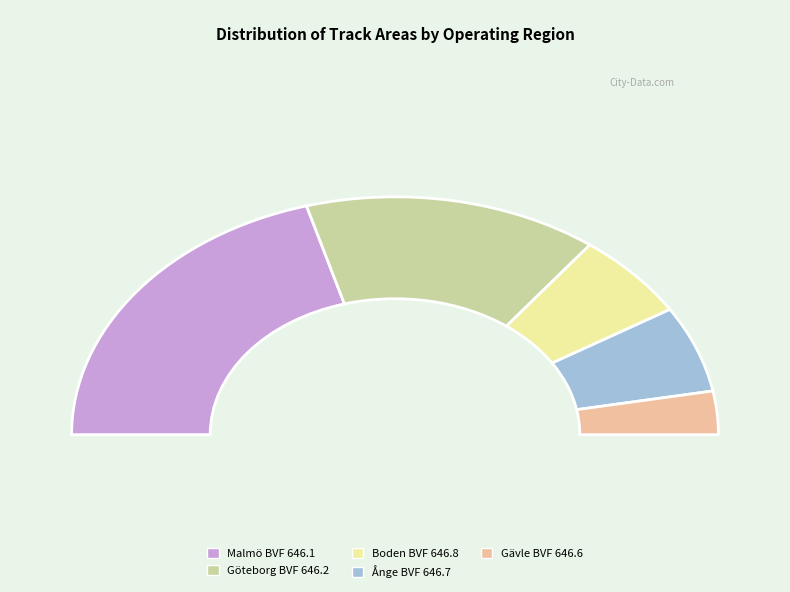

What is the smallest slice in the pie chart?

Gävle BVF 646.6